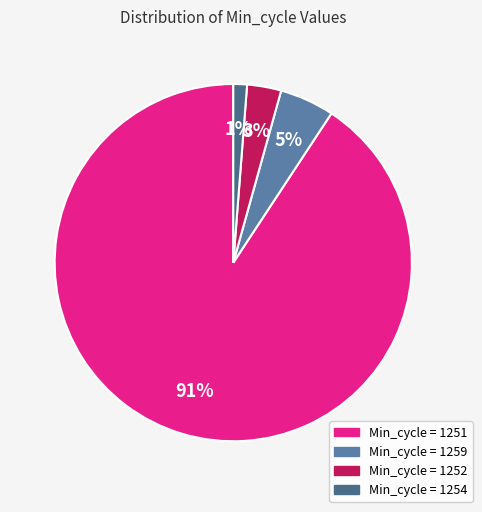

Does any single category account for the majority?

Yes